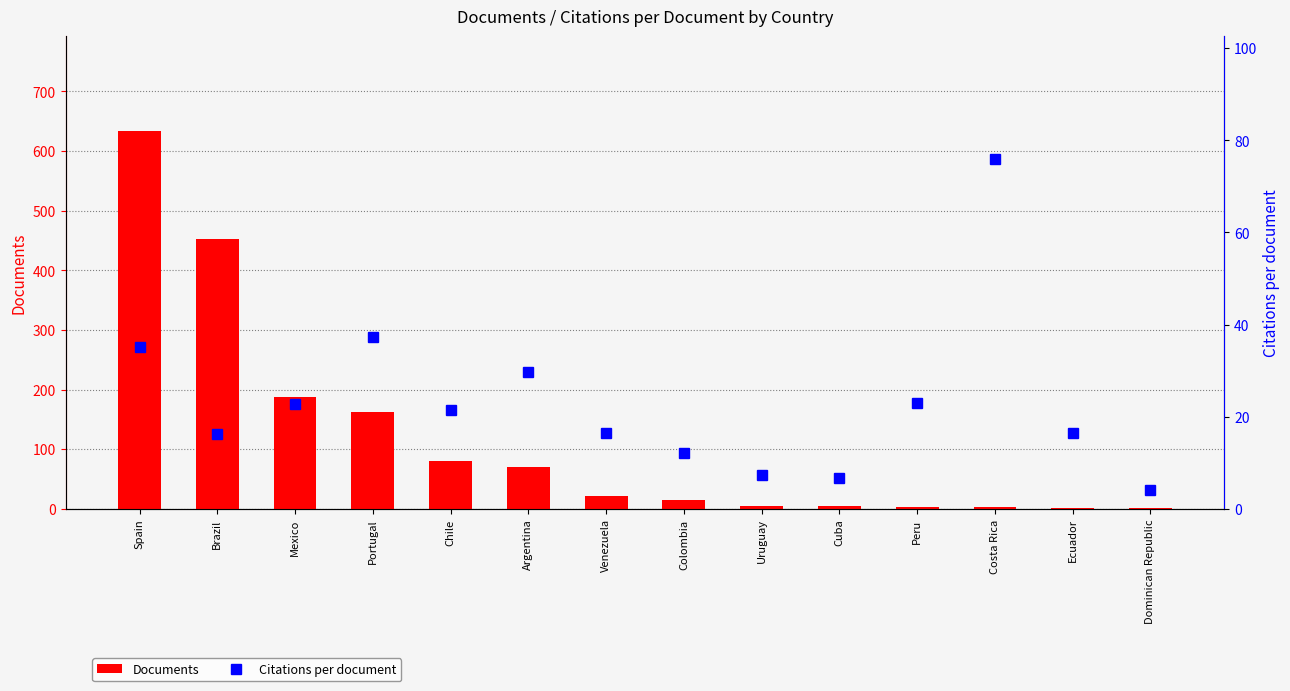

Reading left to right, what are all the values shown in this chart?

Documents: 634.0	452.0	188.0	163.0	80.0	70.0	21.0	15.0	5.0	5.0	4.0	3.0	2.0	2.0
Citations per document: 35.0	16.3	22.7	37.2	21.4	29.7	16.6	12.1	7.4	6.8	23.0	76.0	16.5	4.0